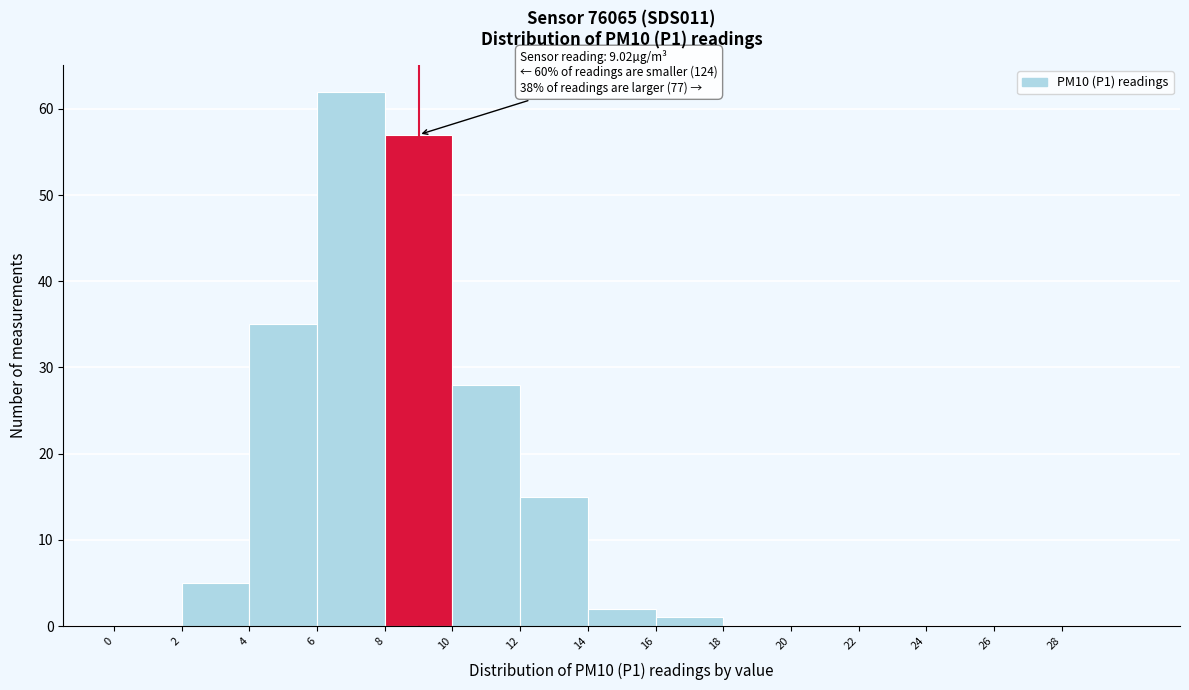

Over which range of the x-axis is the bar tallest?

6 to 8